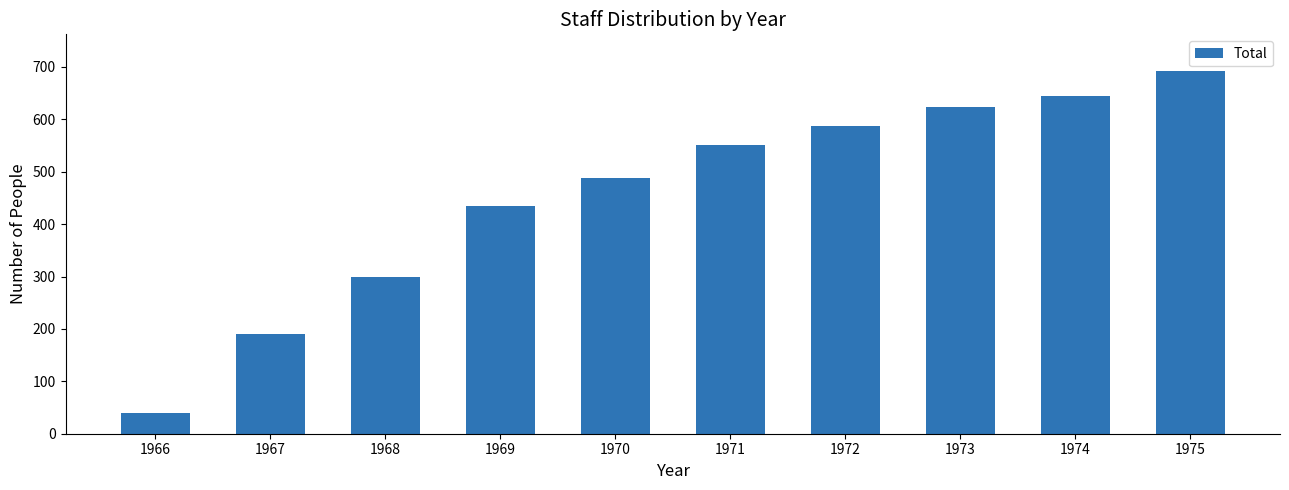

Which has a higher value, 1966 or 1972?

1972